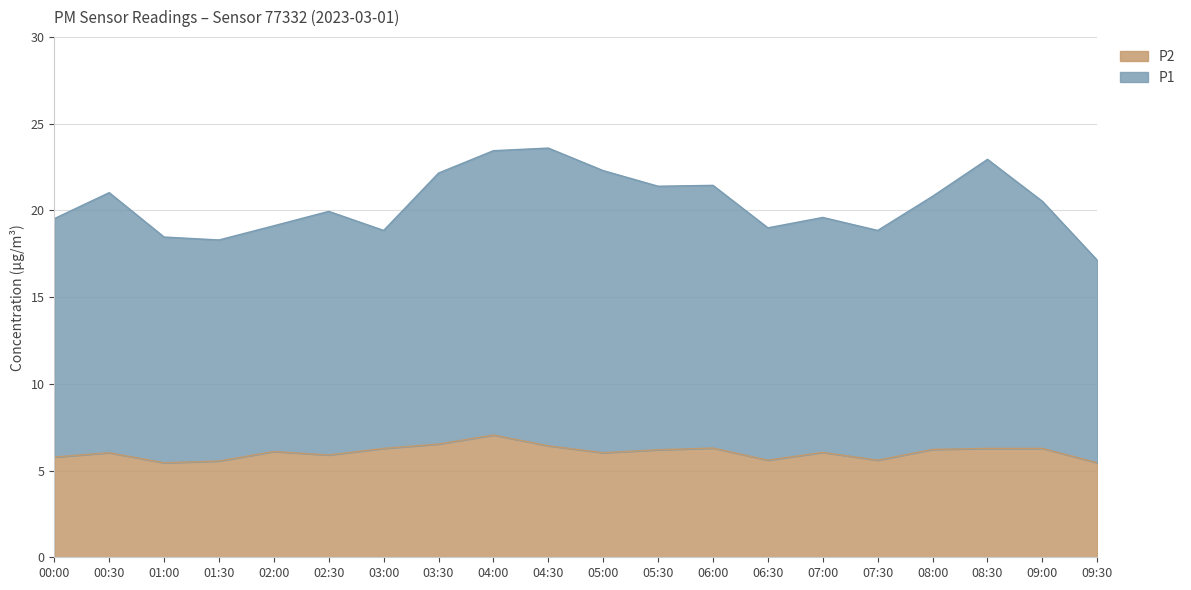

Is it true that P1 equals 13.1 at 03:00?

True